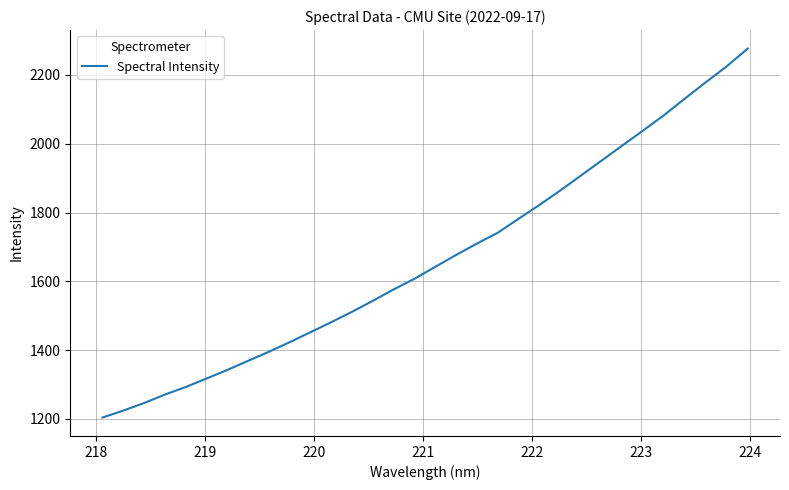

What is the minimum value shown in the chart?

1204.0